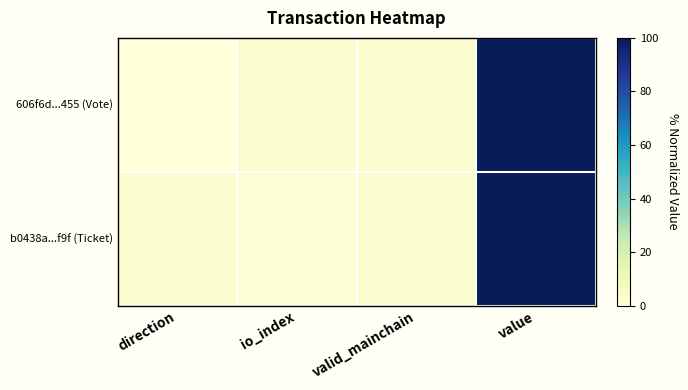

Reading left to right, list all the values displayed in this chart.

606f6d...455 (Vote): direction=0.0	io_index=4.2	valid_mainchain=4.2	value=100.0
b0438a...f9f (Ticket): direction=4.2	io_index=2.1	valid_mainchain=4.2	value=100.0